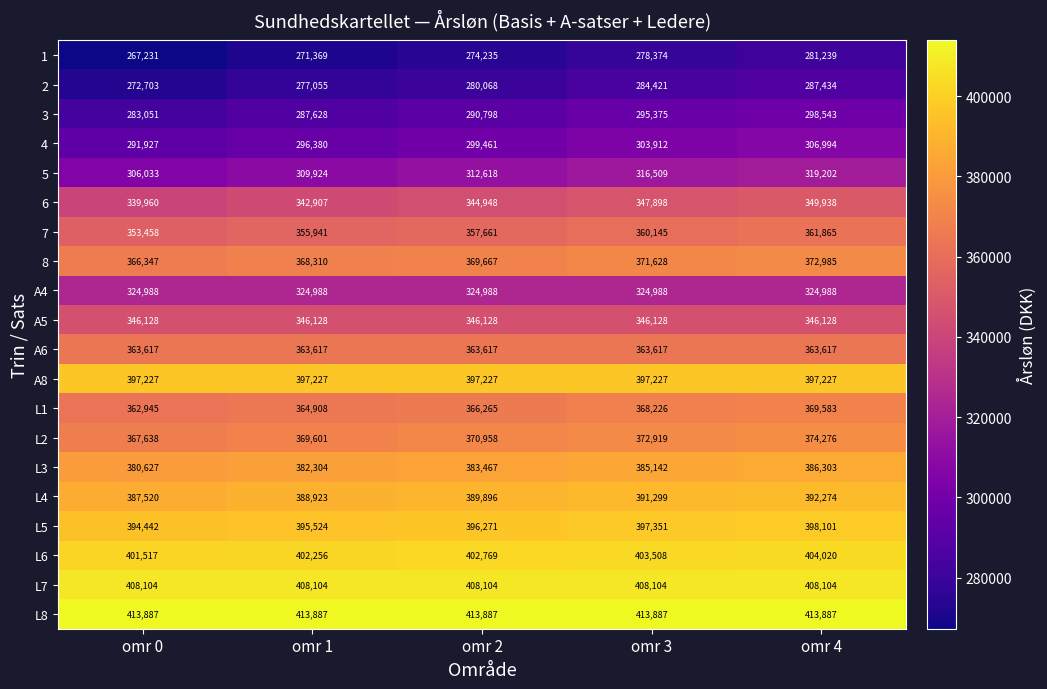

What is the minimum value shown in the chart?

267231